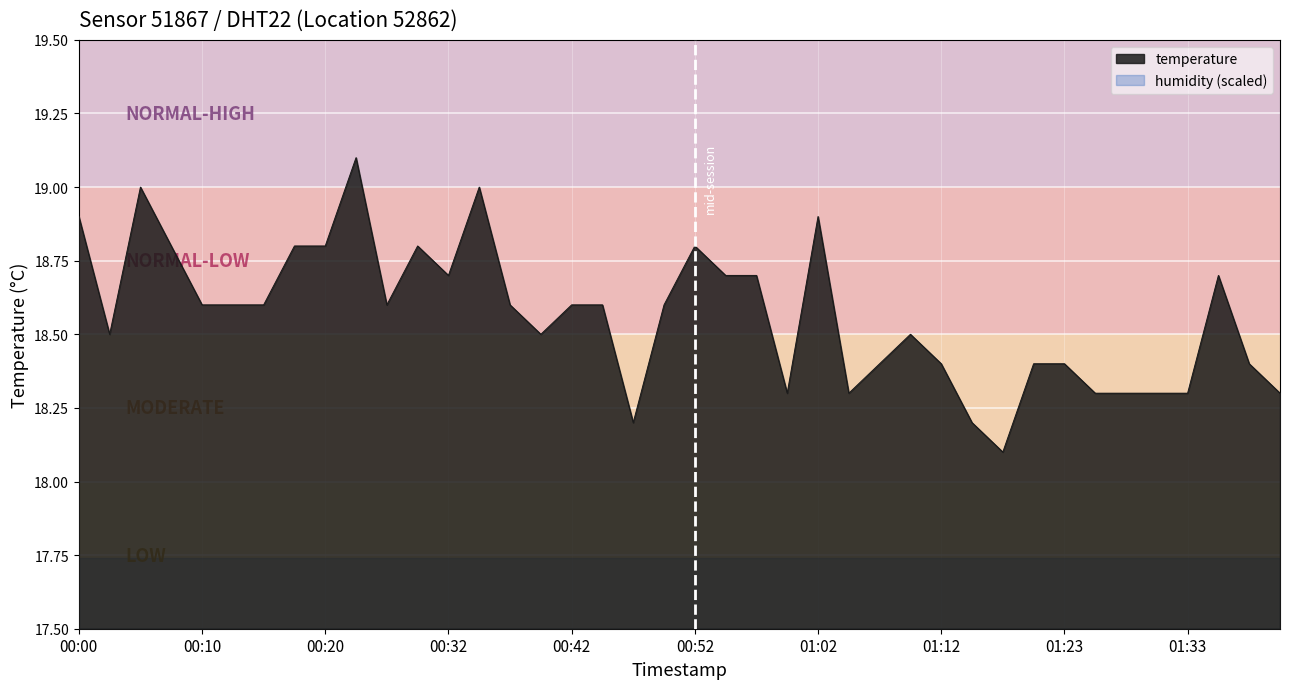

List the series in order of their overall mean, lowest first.

humidity (scaled), temperature